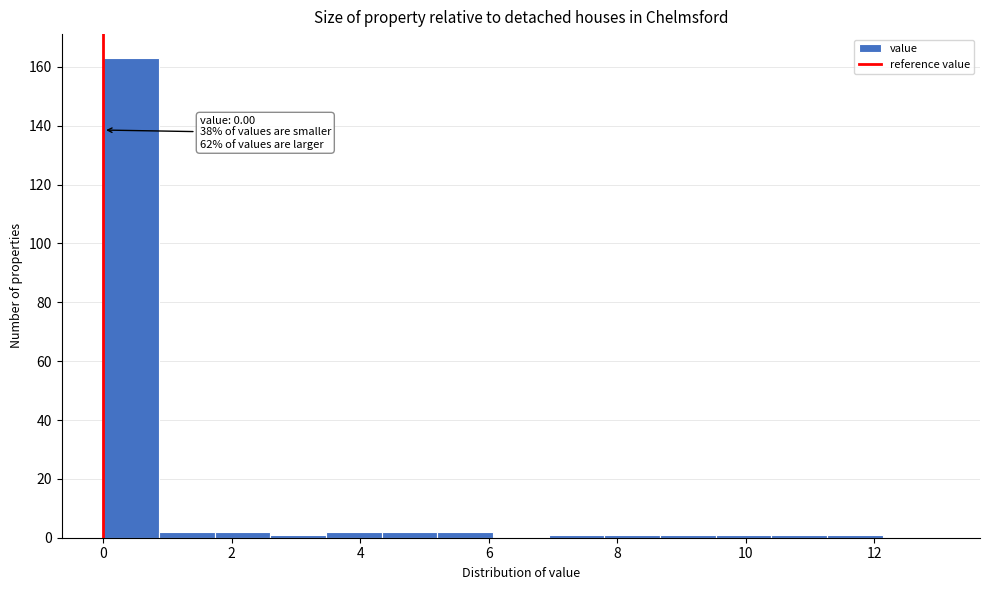

Over which range of the x-axis is the bar tallest?

0.0 to 0.8